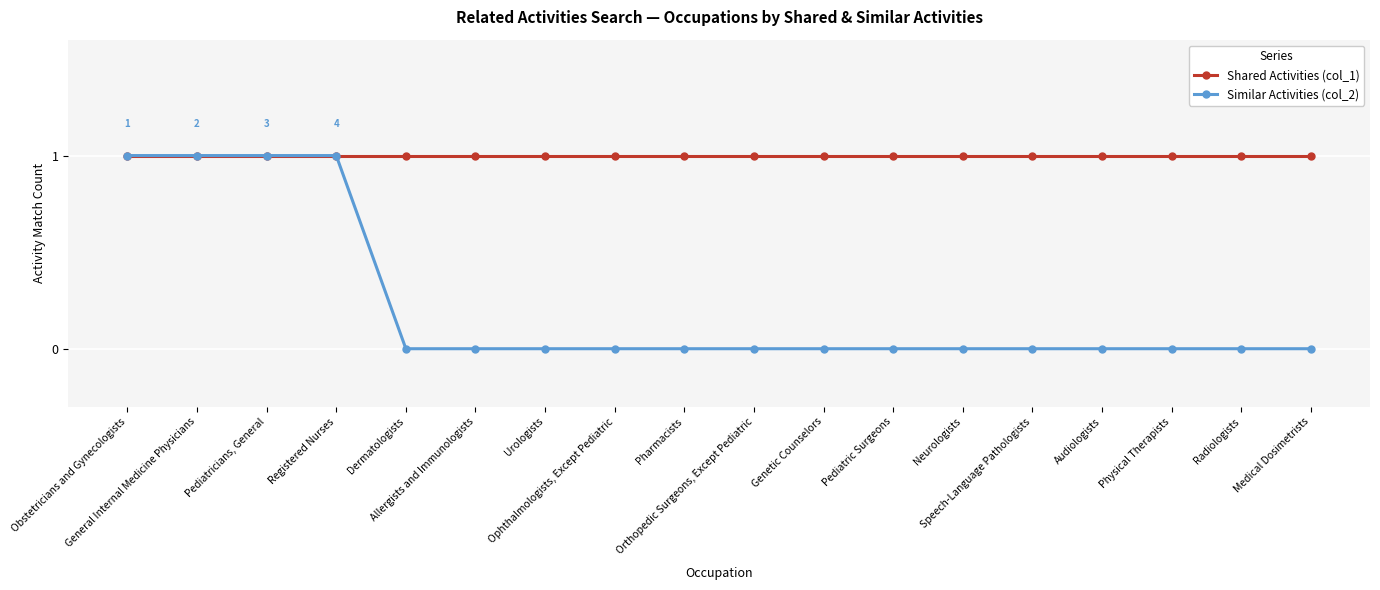

Which series has the largest total across all categories?

Shared Activities (col_1)